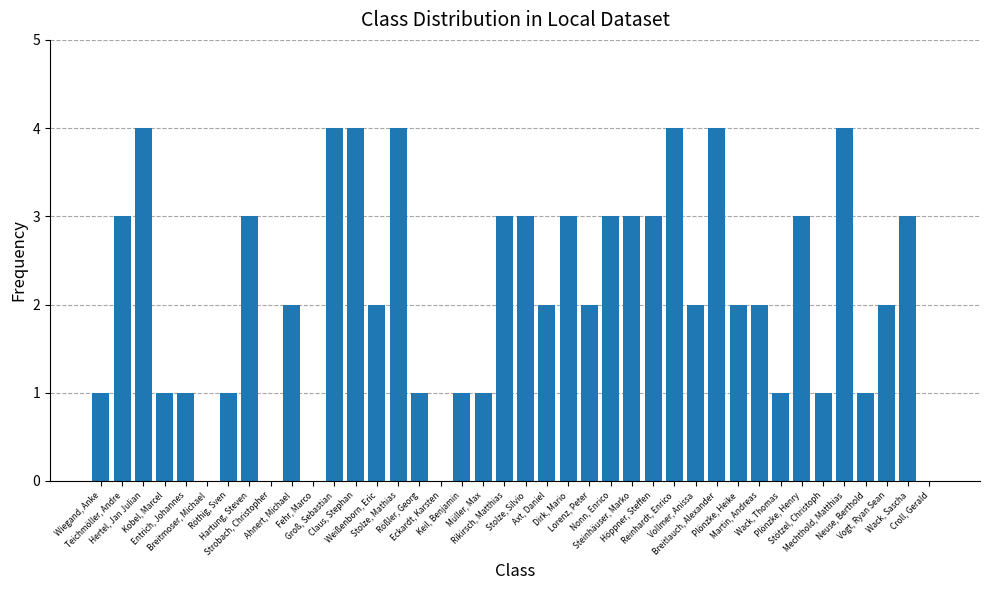

What is the greatest value displayed?

4